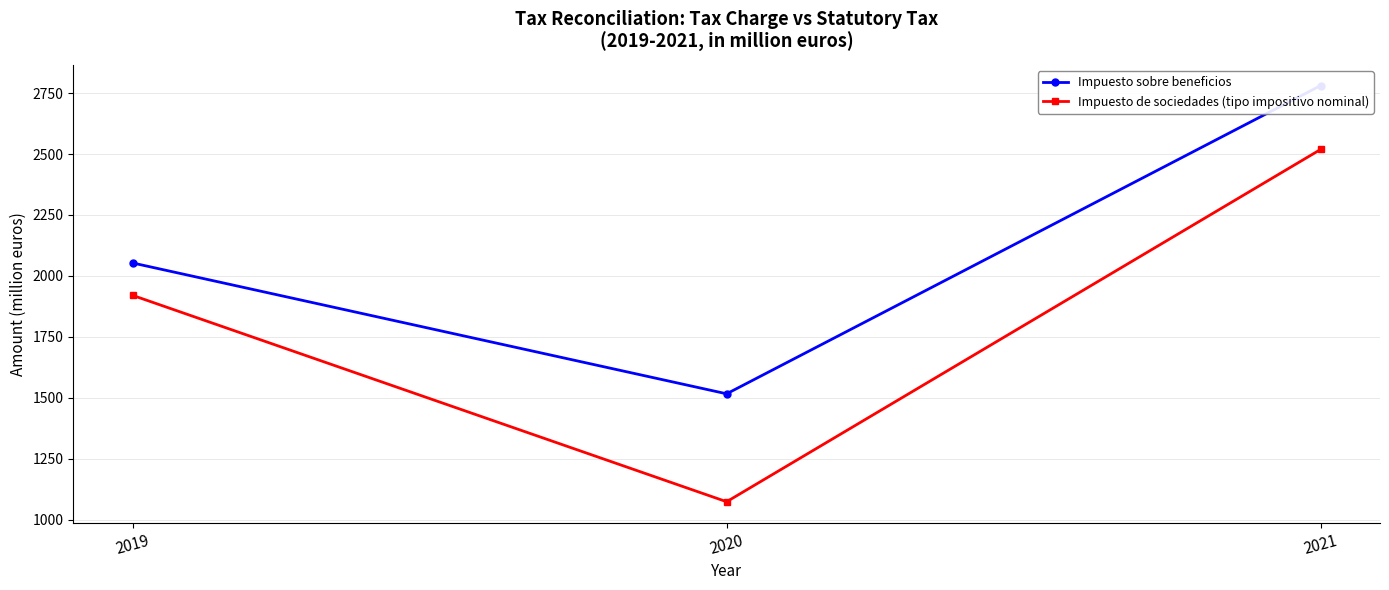

Which category has the highest value across all series?

2021